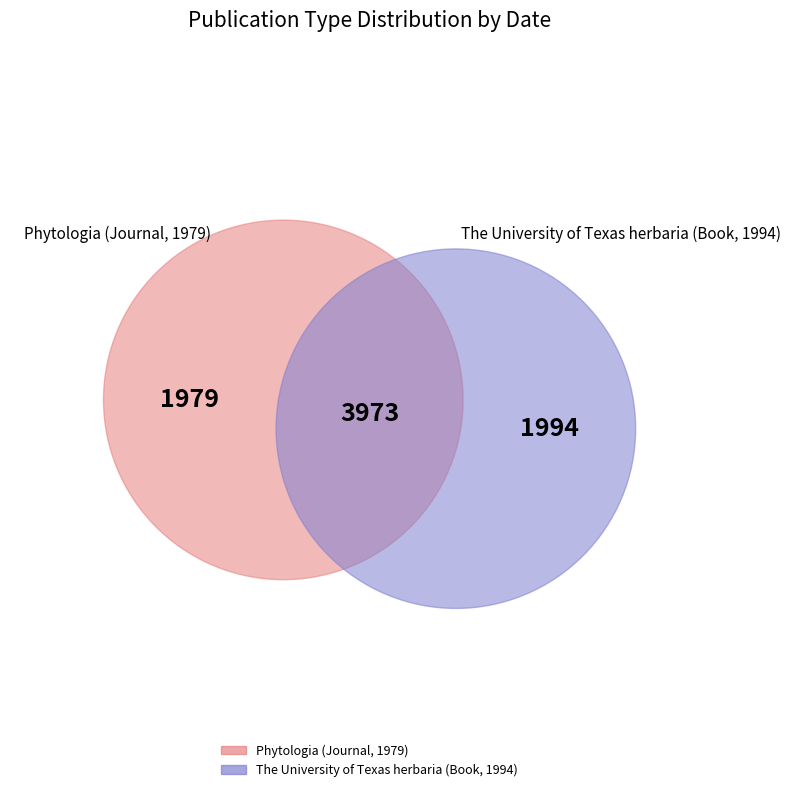

How many segments does this pie chart have?

2